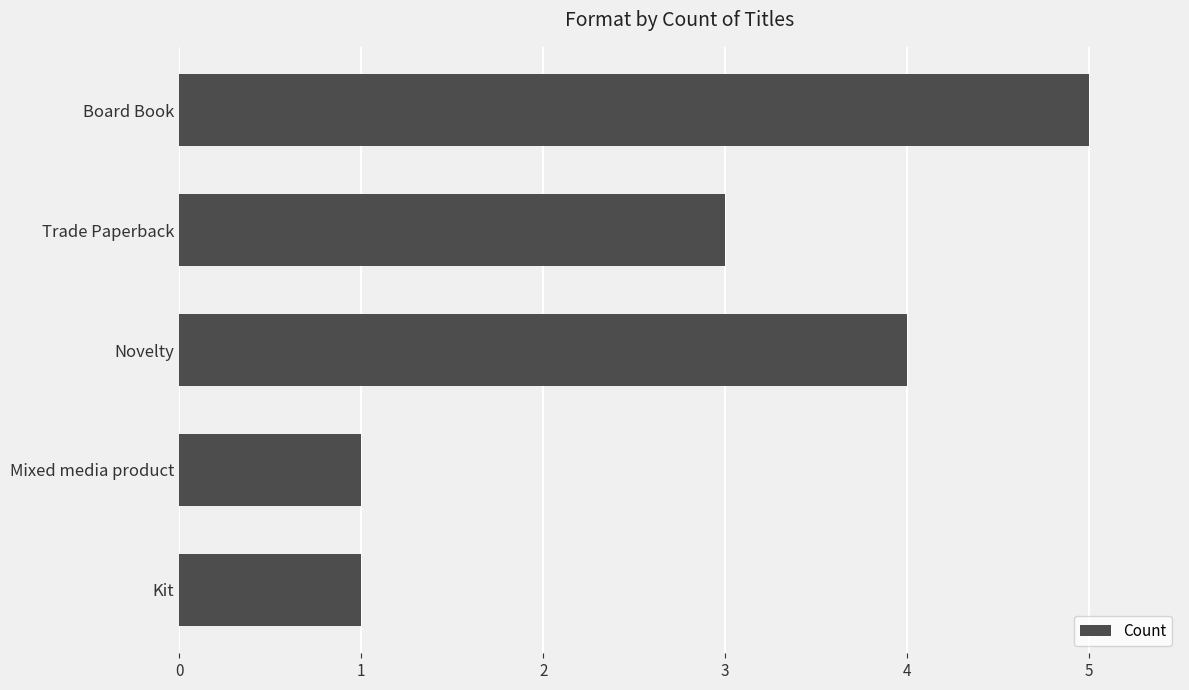

The chart shows a value of 4 at Novelty. True or false?

True